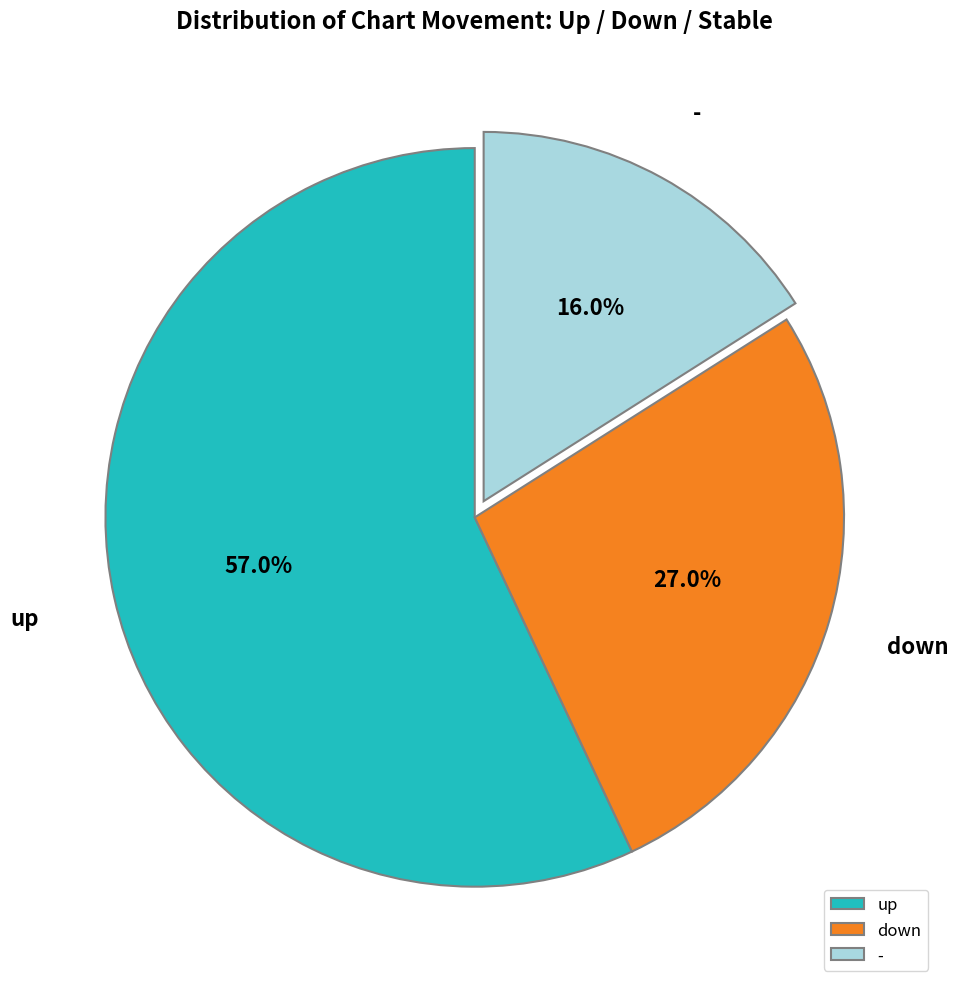

The up slice represents 57% of the pie. True or false?

True